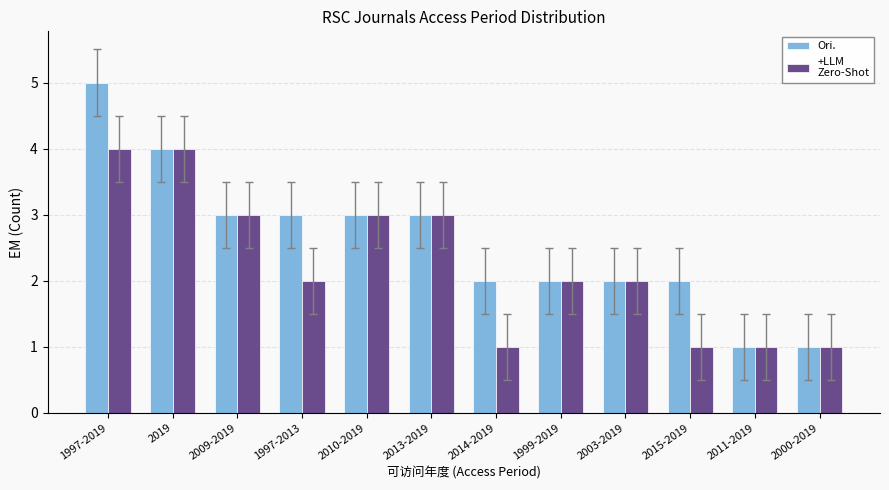

At which category does the chart reach its peak across all series?

1997-2019